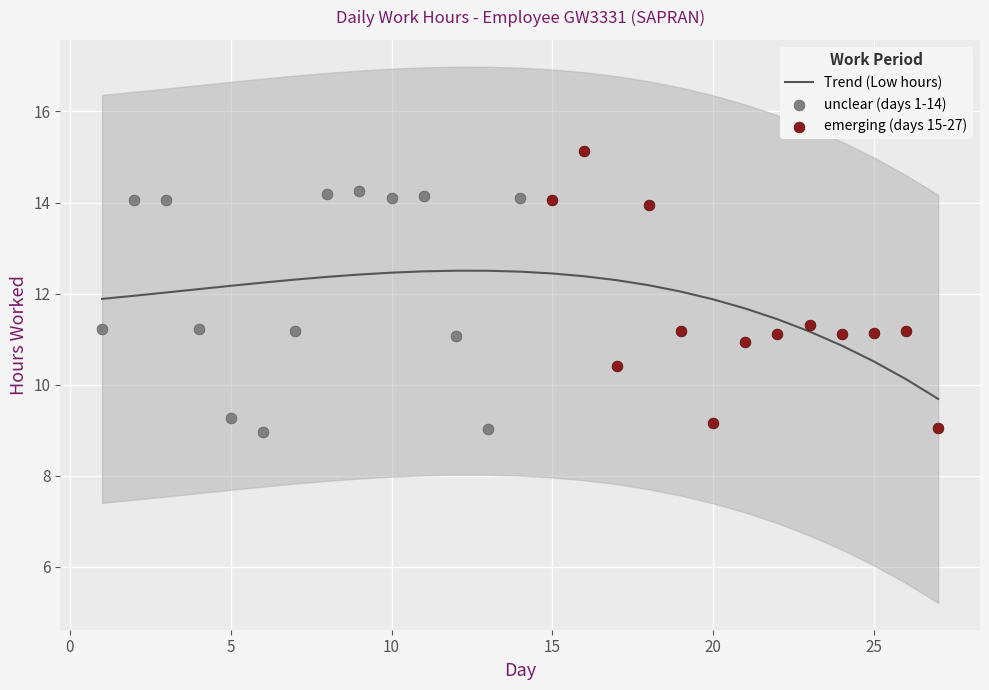

What is the change in value from 2 to 11?

+0.1